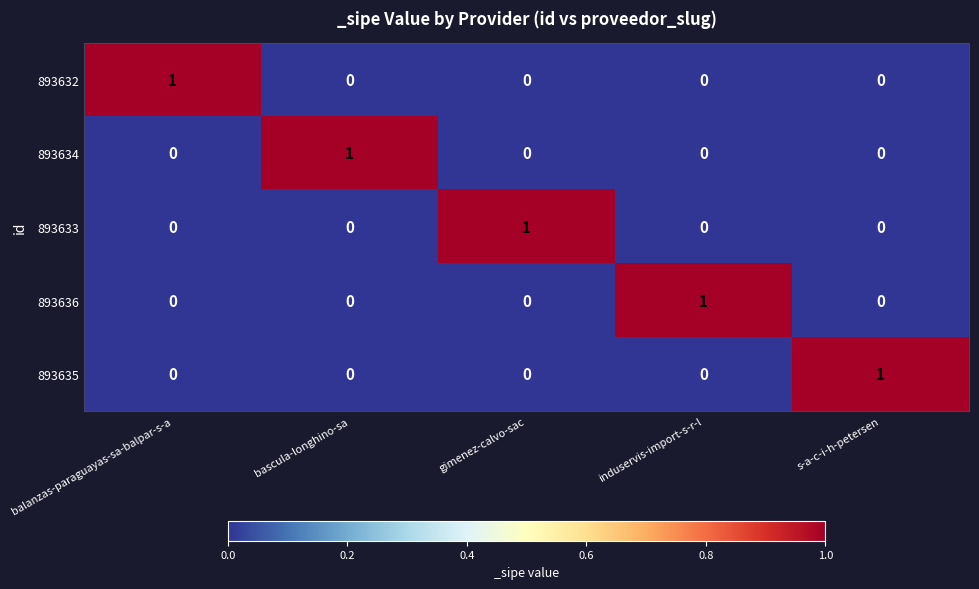

The 893635 series shows 0 at bascula-longhino-sa. True or false?

True